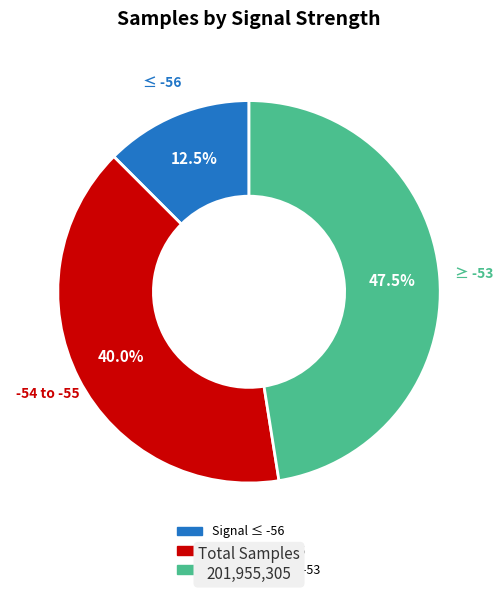

Which slice is the smallest?

Signal ≤ -56